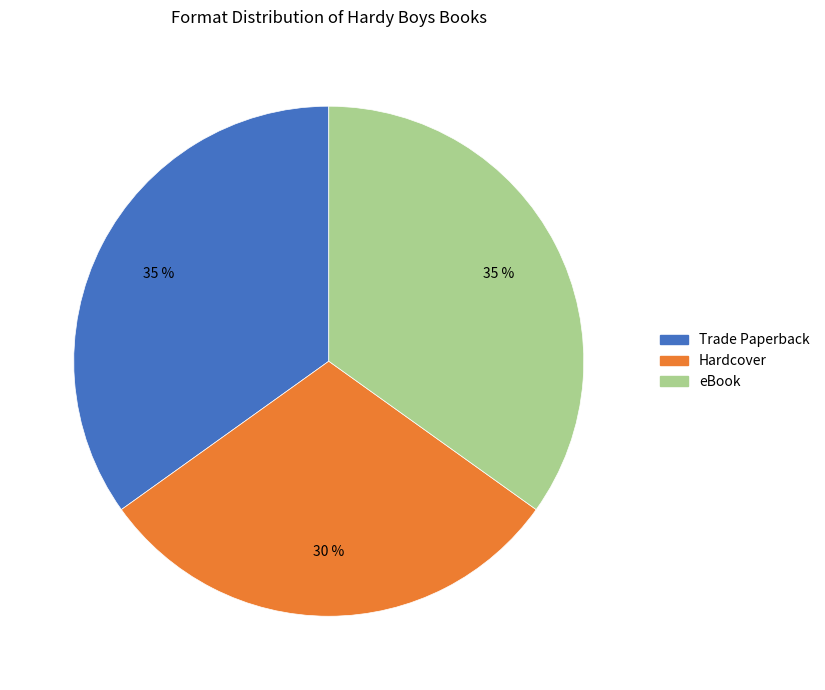

To the nearest percent, what is the difference between the eBook and Hardcover slice percentages?

5%